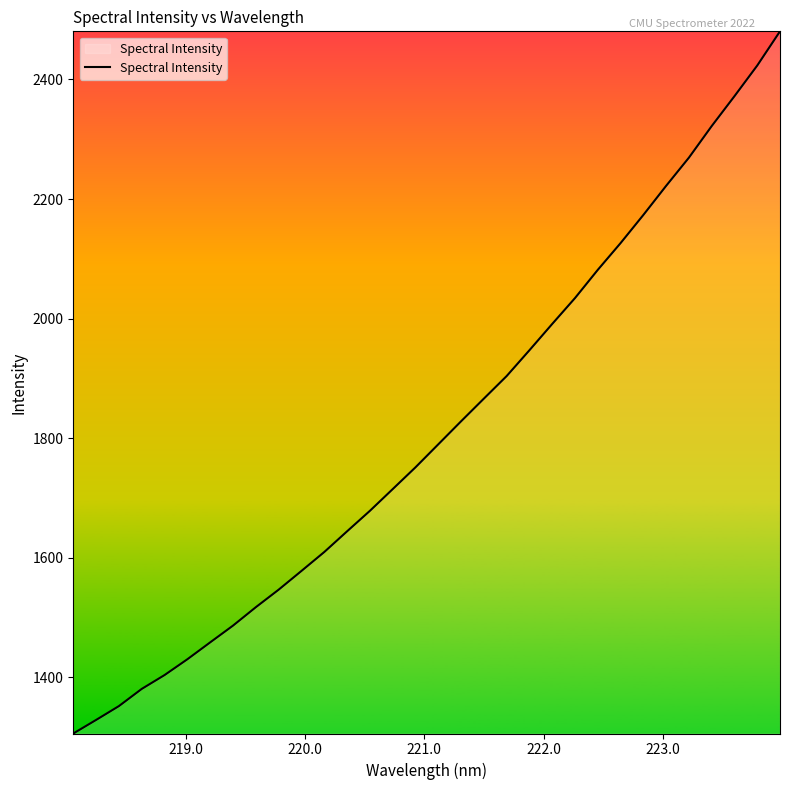

Reading left to right, list all the values displayed in this chart.

1306.1	1328.8	1352.0	1380.7	1403.9	1430.3	1458.5	1486.6	1517.3	1546.6	1578.0	1609.6	1644.2	1678.5	1714.8	1751.3	1789.7	1828.2	1866.2	1903.9	1947.1	1991.1	2034.4	2081.6	2126.3	2173.4	2222.1	2269.2	2322.0	2372.0	2423.3	2480.5